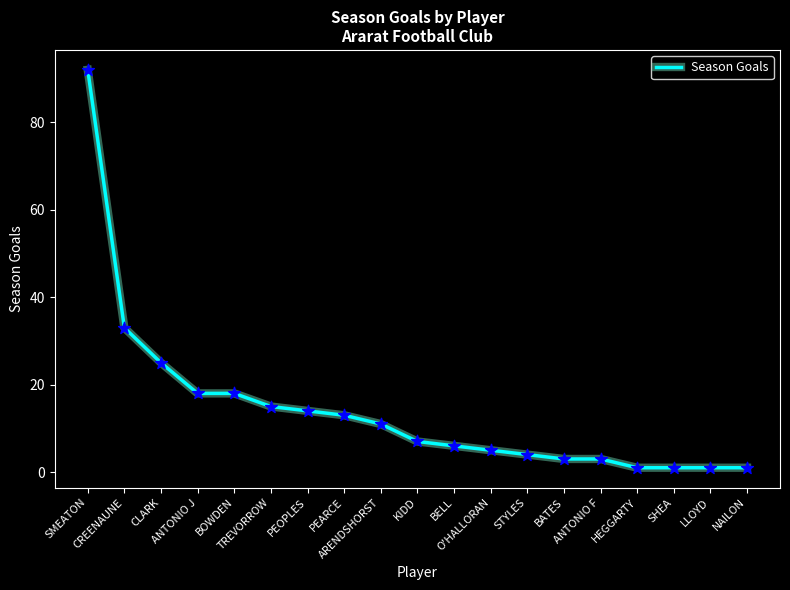

What is the change in value from O'HALLORAN to STYLES?

-1